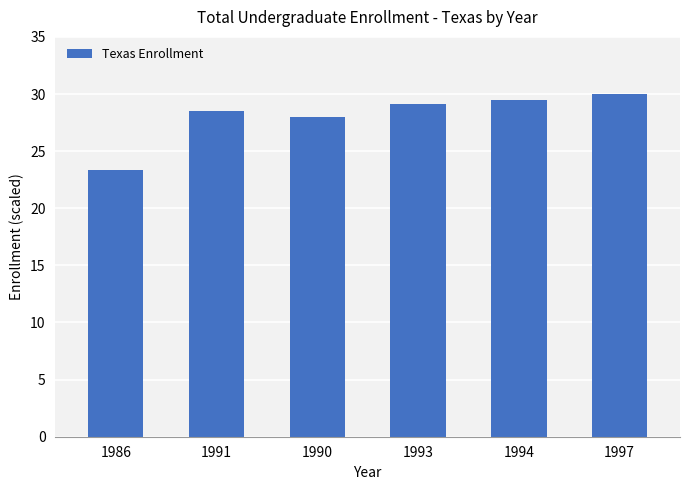

Which category has the highest value across all series?

1997